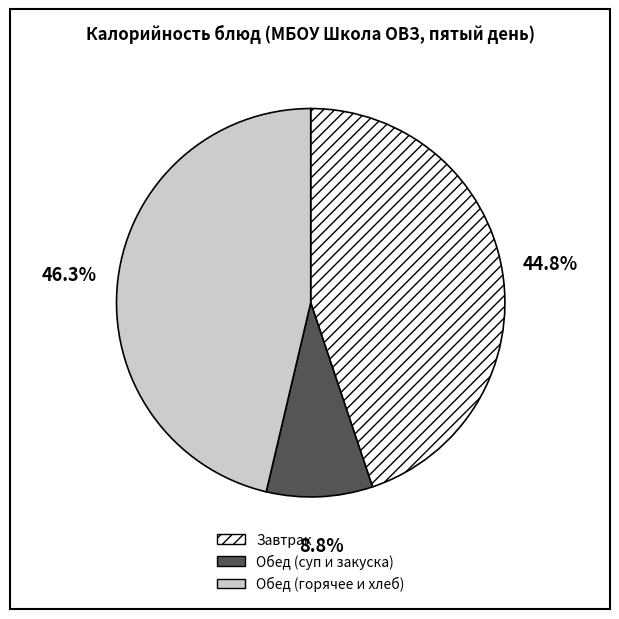

Is there a majority slice in this chart?

No